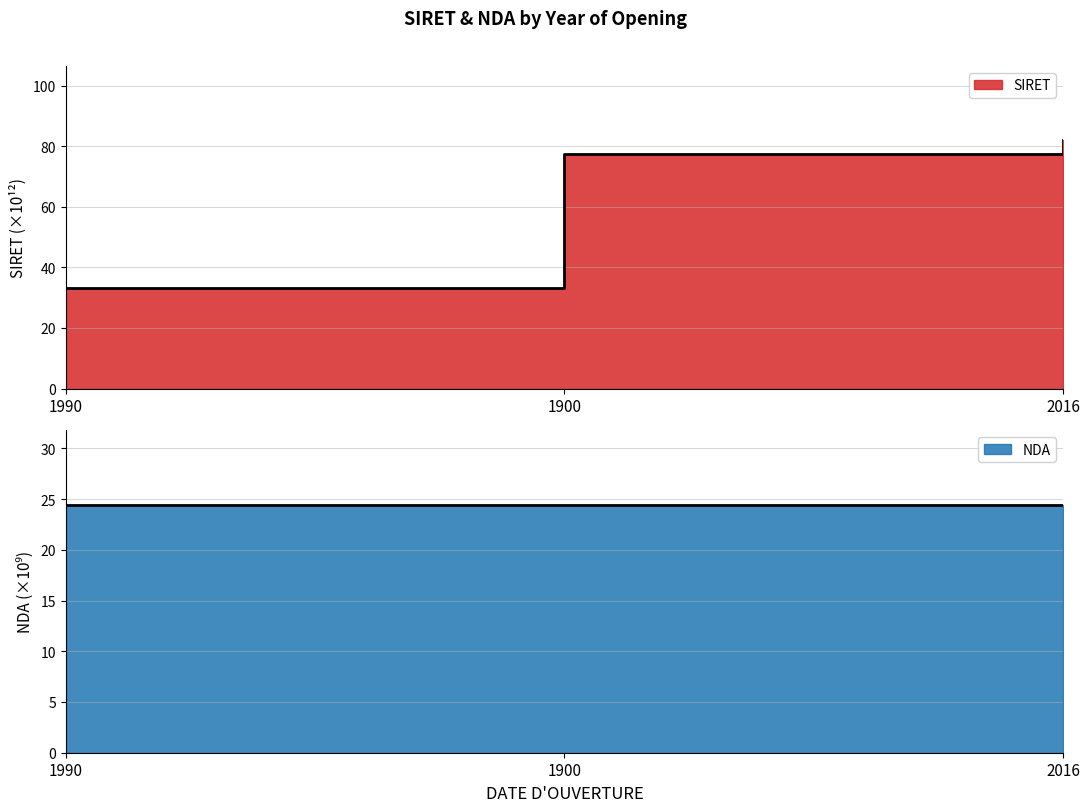

Reading right to left, list all the values displayed in this chart.

SIRET: 82.0	77.5	33.3
NDA: 24.5	24.4	24.4